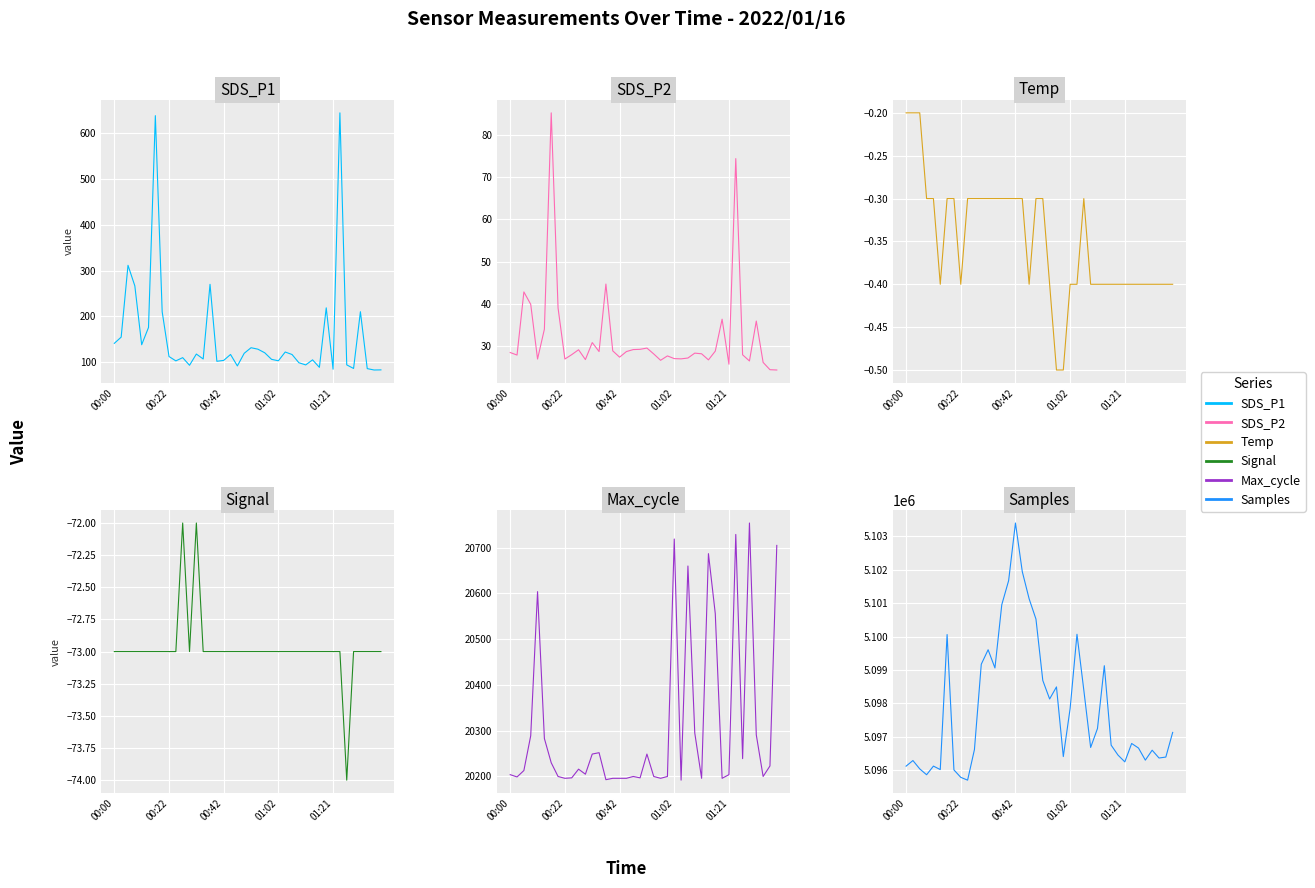

What is the difference between the second highest and minimum values in the SDS_P2 series?

50.1